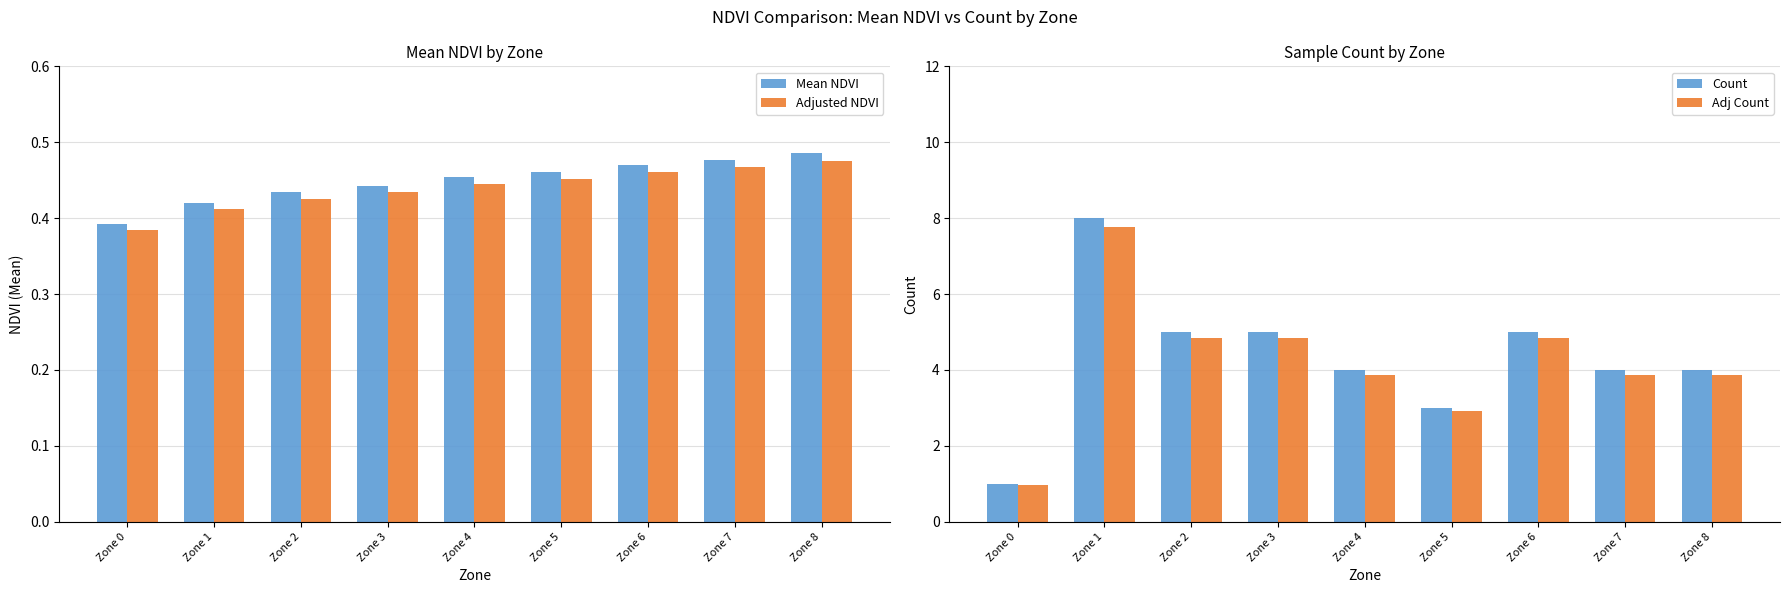

What is the average value of the Mean NDVI series?

0.4